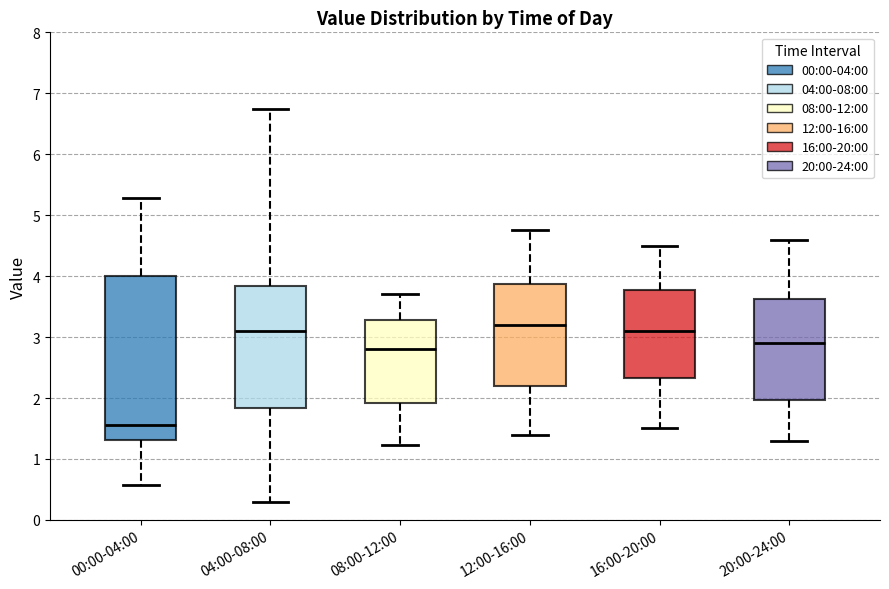

Reading left to right, transcribe this box plot: for each box, give where its median line is, the range the box spans, and where its two whiskers end, as read against the y-axis. The values are not printed on the chart, so give them approximately, as read against the axis.

00:00-04:00: median 1.6, box 1.3 to 4.0, whiskers 0.6 to 5.3
04:00-08:00: median 3.1, box 1.8 to 3.8, whiskers 0.3 to 6.8
08:00-12:00: median 2.8, box 1.9 to 3.3, whiskers 1.2 to 3.7
12:00-16:00: median 3.2, box 2.2 to 3.9, whiskers 1.4 to 4.8
16:00-20:00: median 3.1, box 2.3 to 3.8, whiskers 1.5 to 4.5
20:00-24:00: median 2.9, box 2.0 to 3.6, whiskers 1.3 to 4.6